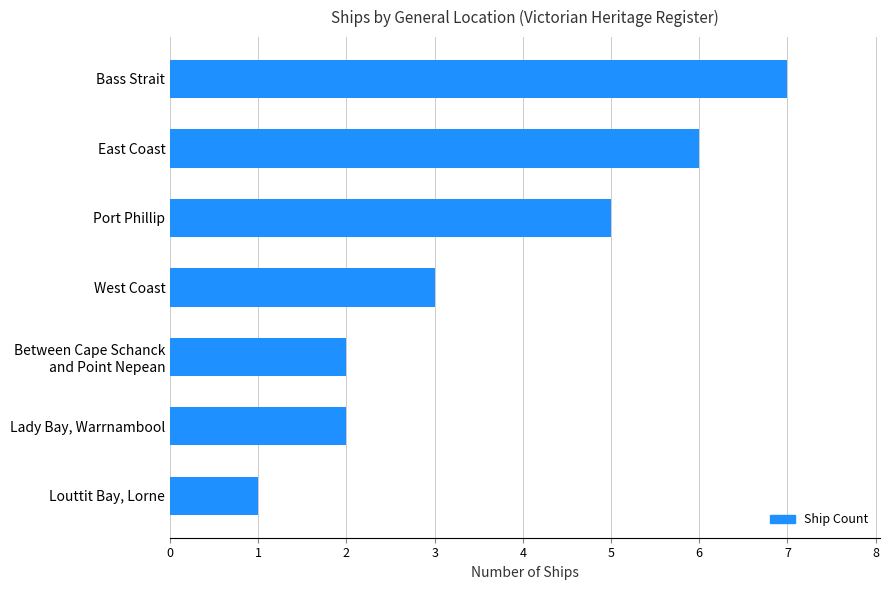

What is the sum of the values at Lady Bay, Warrnambool and Port Phillip?

7